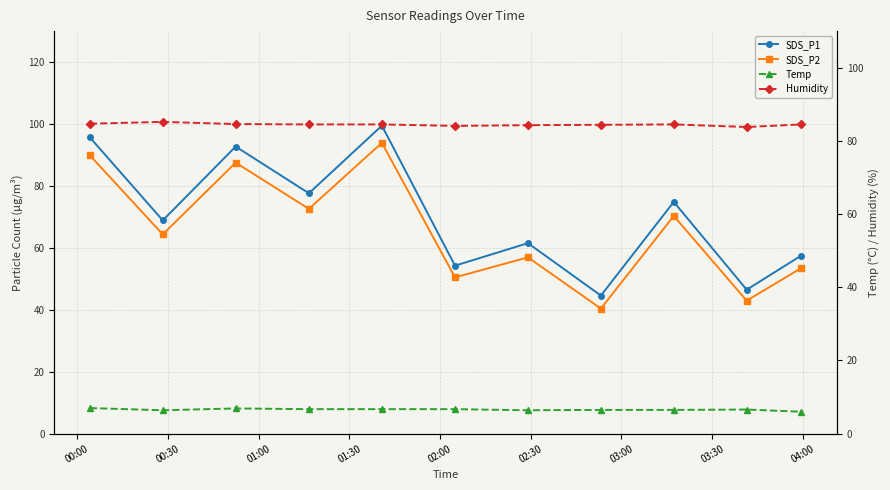

What is the sum of the SDS_P1 values at 02:00 and 03:00?

161.0